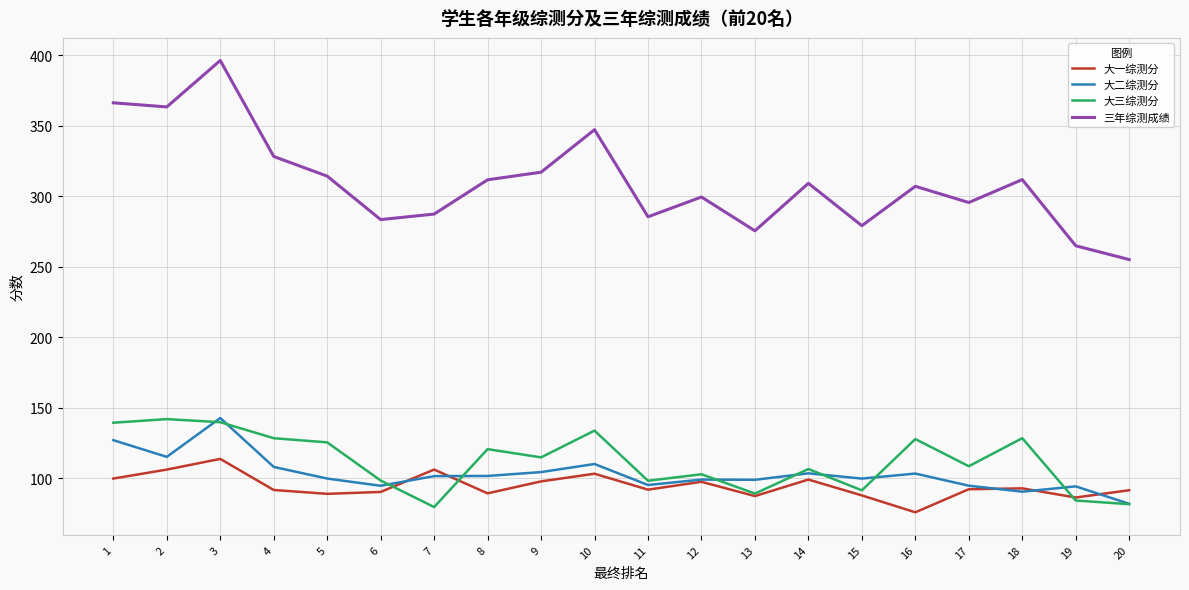

Where is the first local maximum for 大一综测分?

3